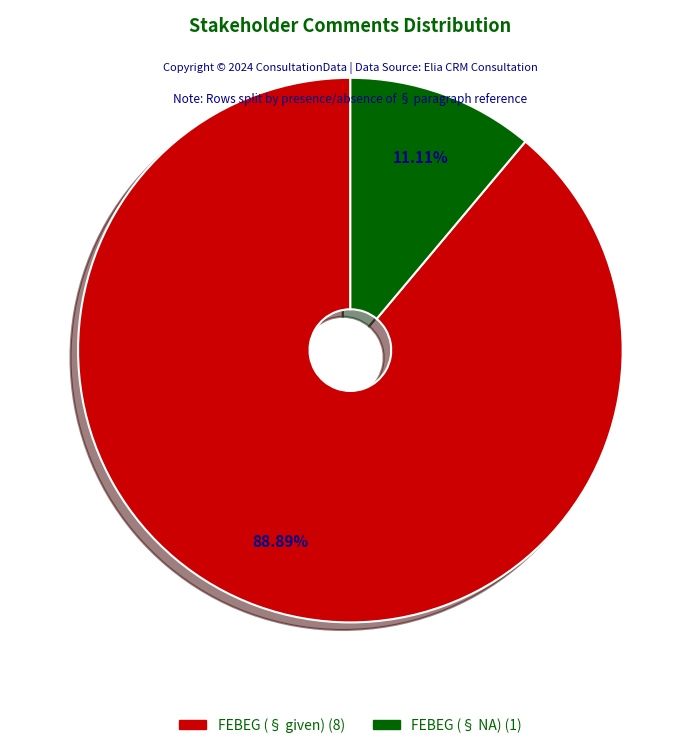

Is there a majority slice in this chart?

Yes